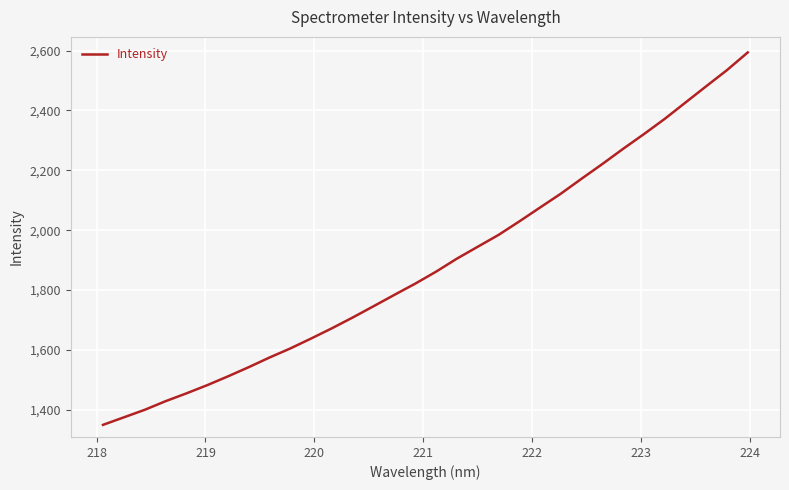

What is the difference between the maximum and minimum values?

1244.0